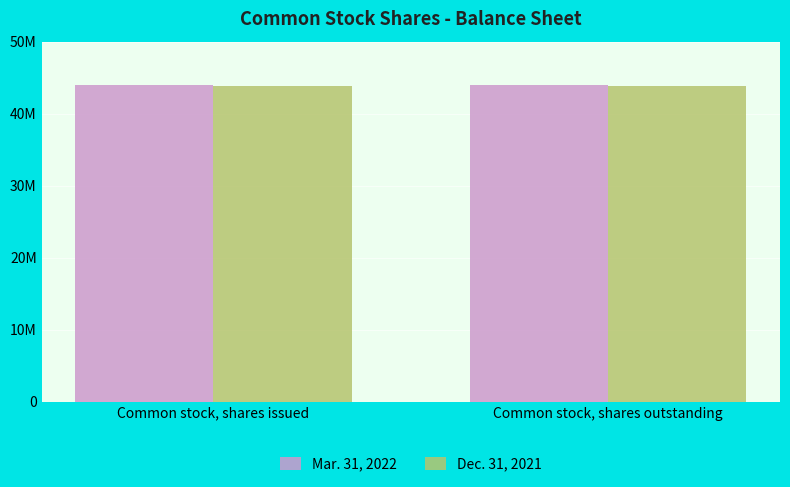

What is the value of the Dec. 31, 2021 bar at the 1st from the left?

43855944